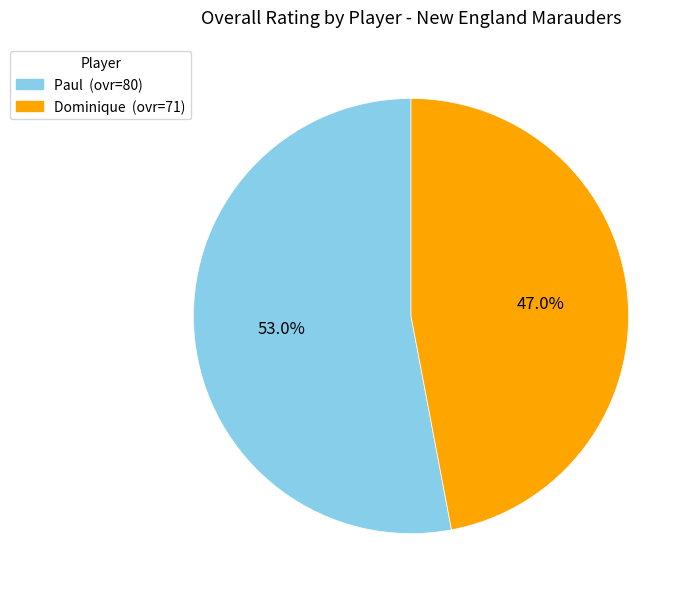

Does Dominique account for over 50% of the chart?

No